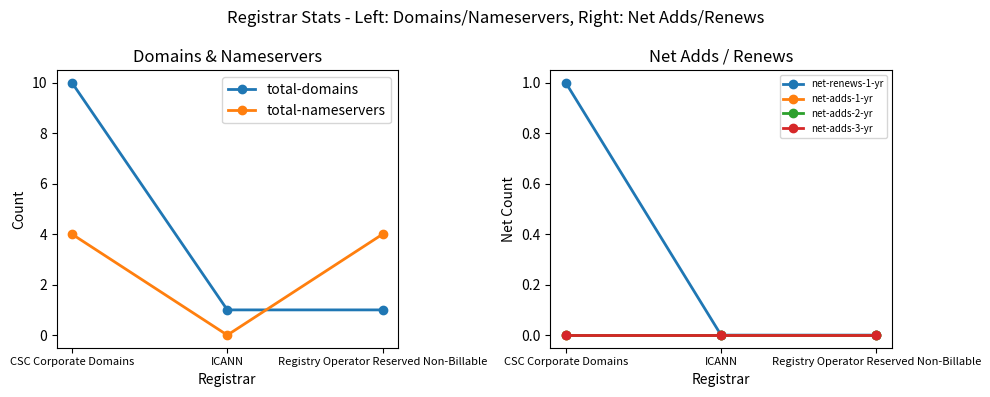

What is the label of the 3rd point from the left?

Registry Operator Reserved Non-Billable